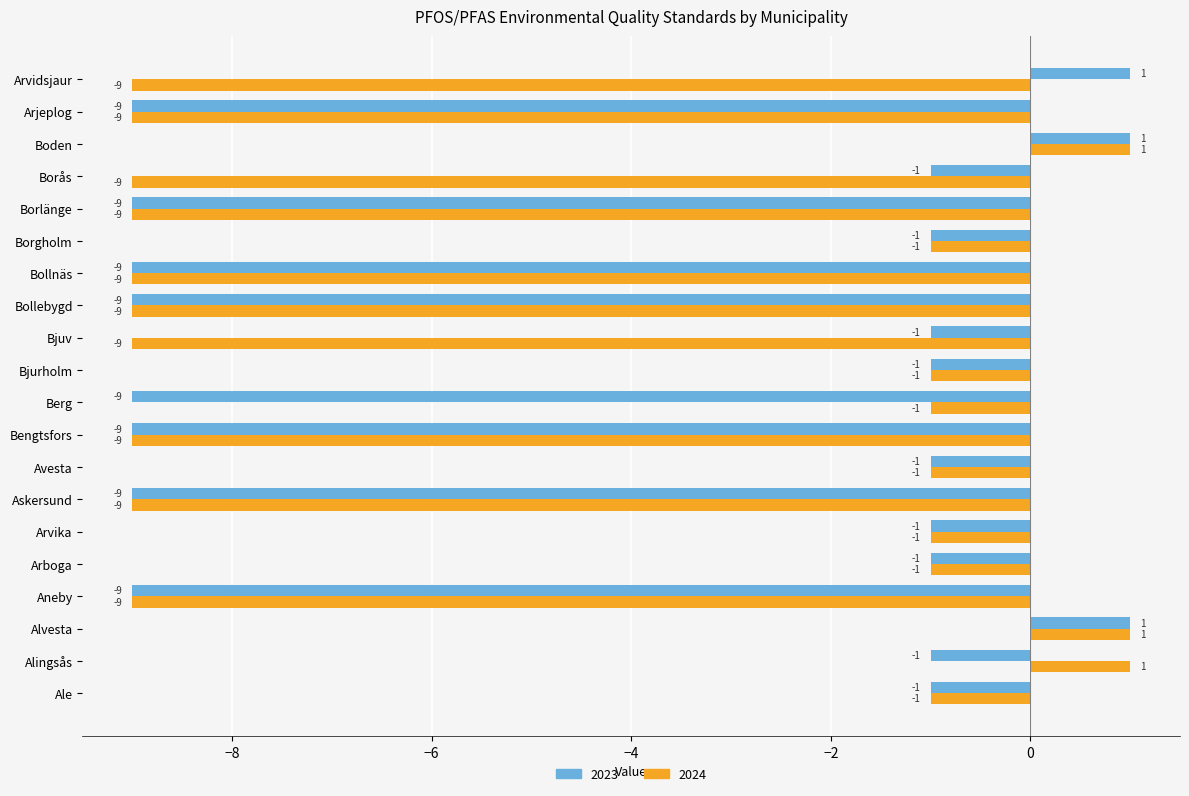

What is the smallest value displayed?

-9